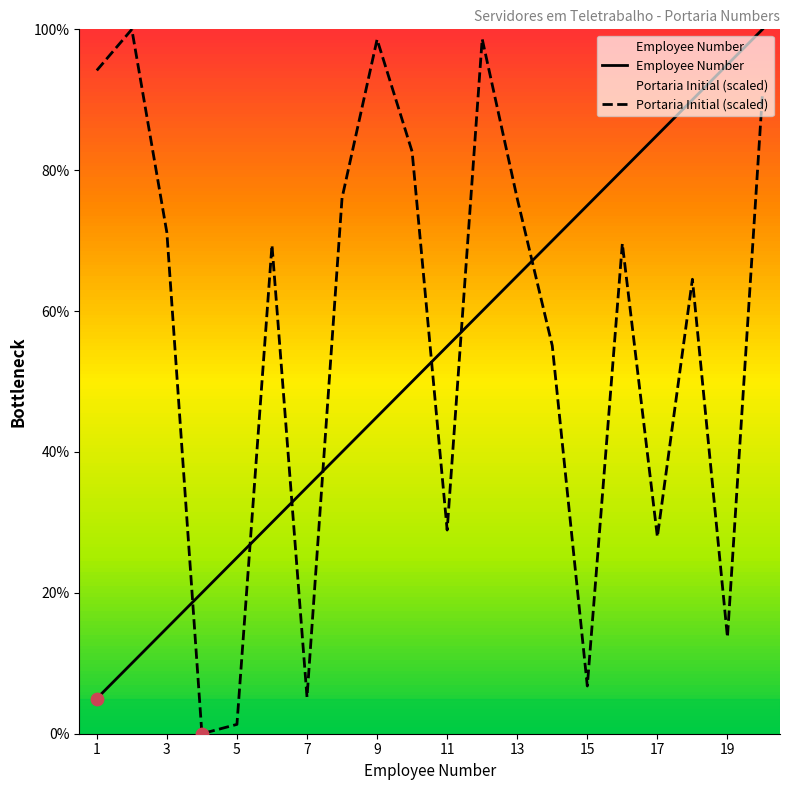

Which series contains the lowest Y value?

Portaria Initial (scaled)